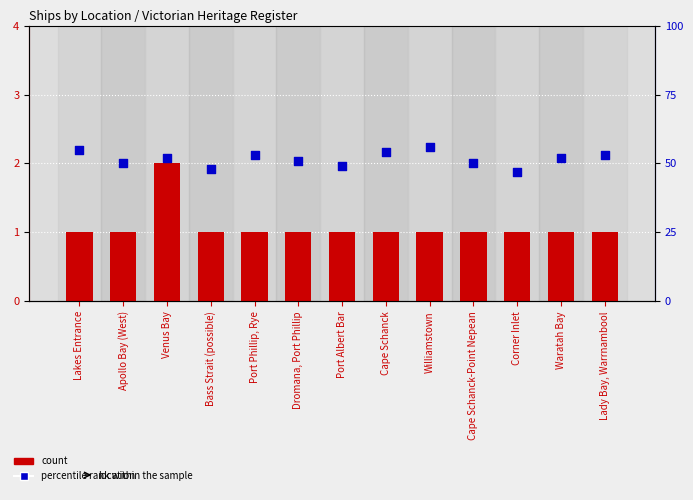

Which series contains the lowest Y value?

count